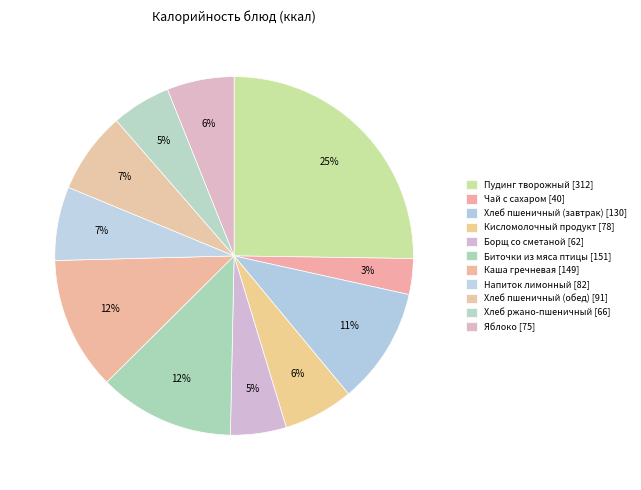

How many slices are in this pie chart?

11